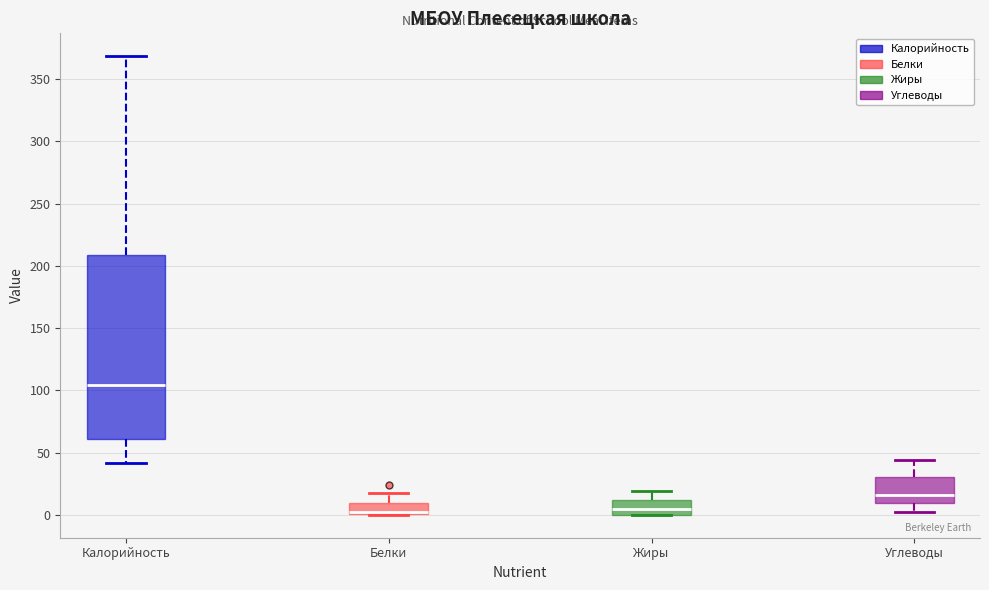

Where is the lower edge of the box for Калорийность on the y-axis? The values are not printed on the chart, so give them approximately, as read against the axis.

60